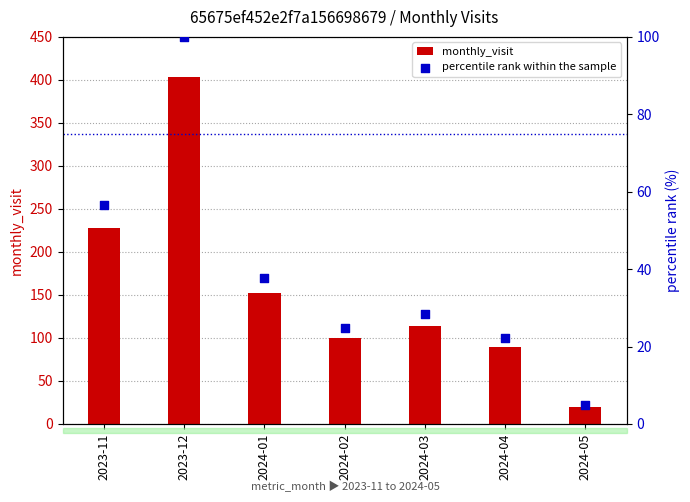

Which has a higher value, 2024-03 or 2024-01?

2024-01